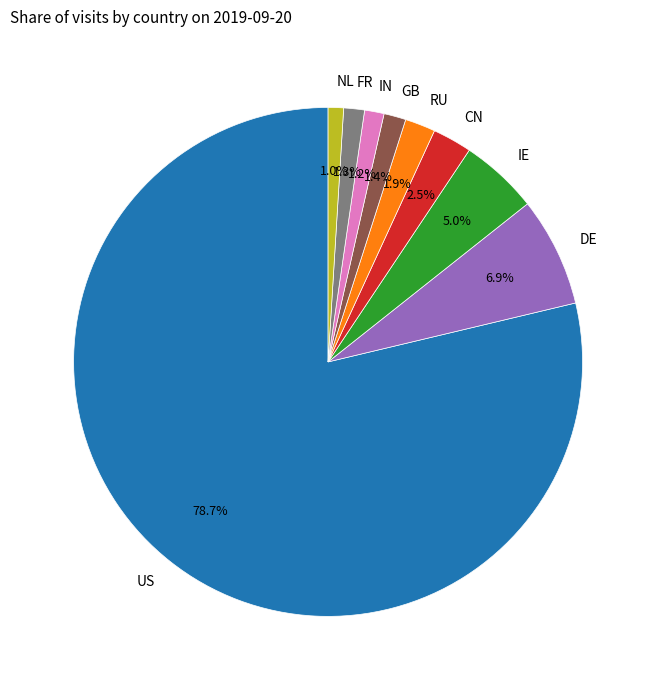

What percentage do GB and IE together represent?

6.4%